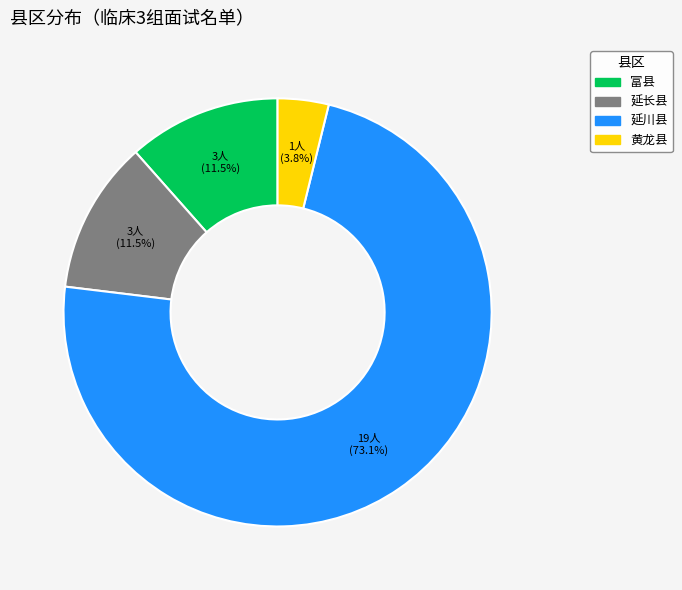

What percentage is NOT represented by 富县?

88.5%